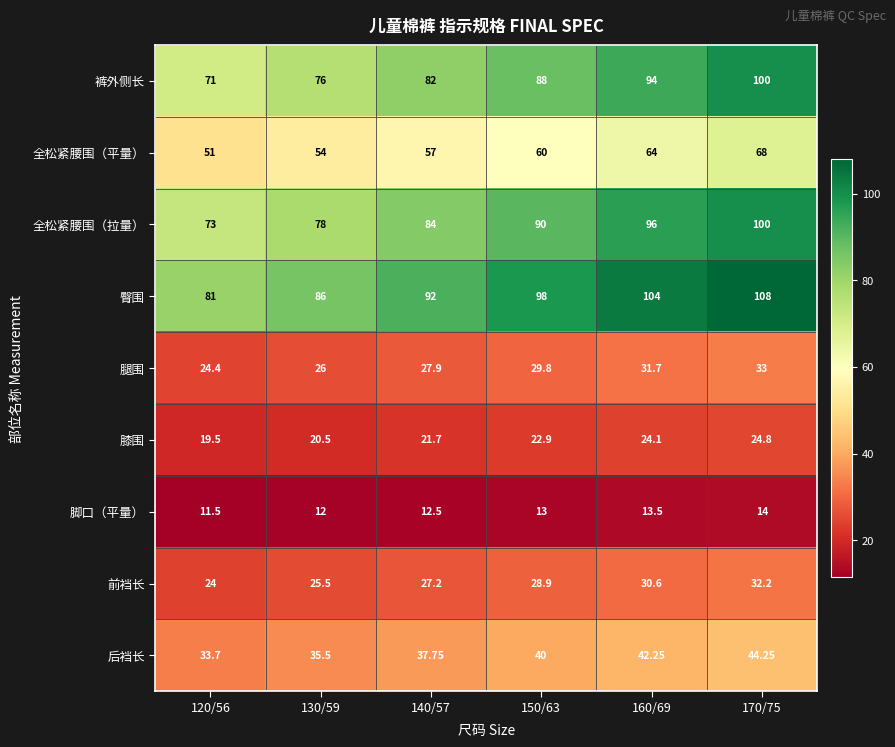

At 150/63, list the series in order from smallest to largest.

脚口（平量）, 膝围, 前裆长, 腿围, 后裆长, 全松紧腰围（平量）, 裤外侧长, 全松紧腰围（拉量）, 臀围